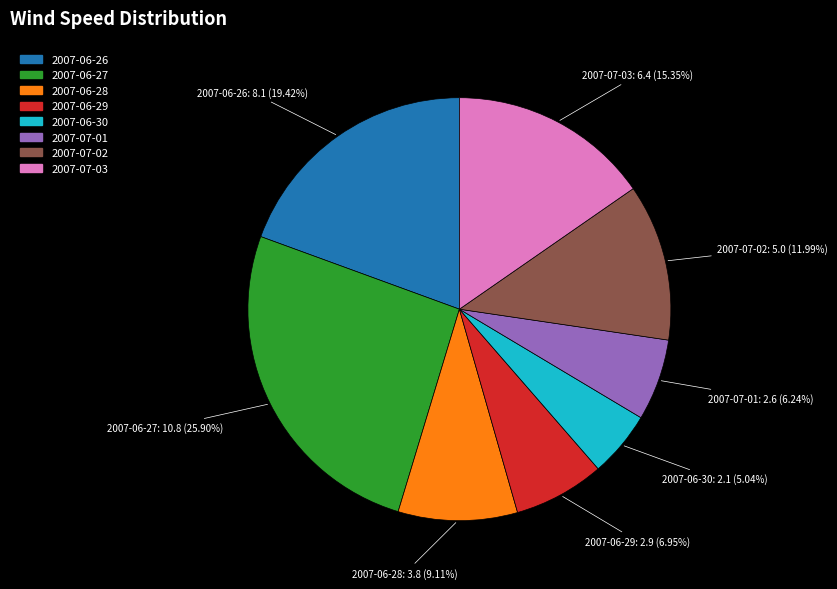

Which slice is the smallest?

2007-06-30